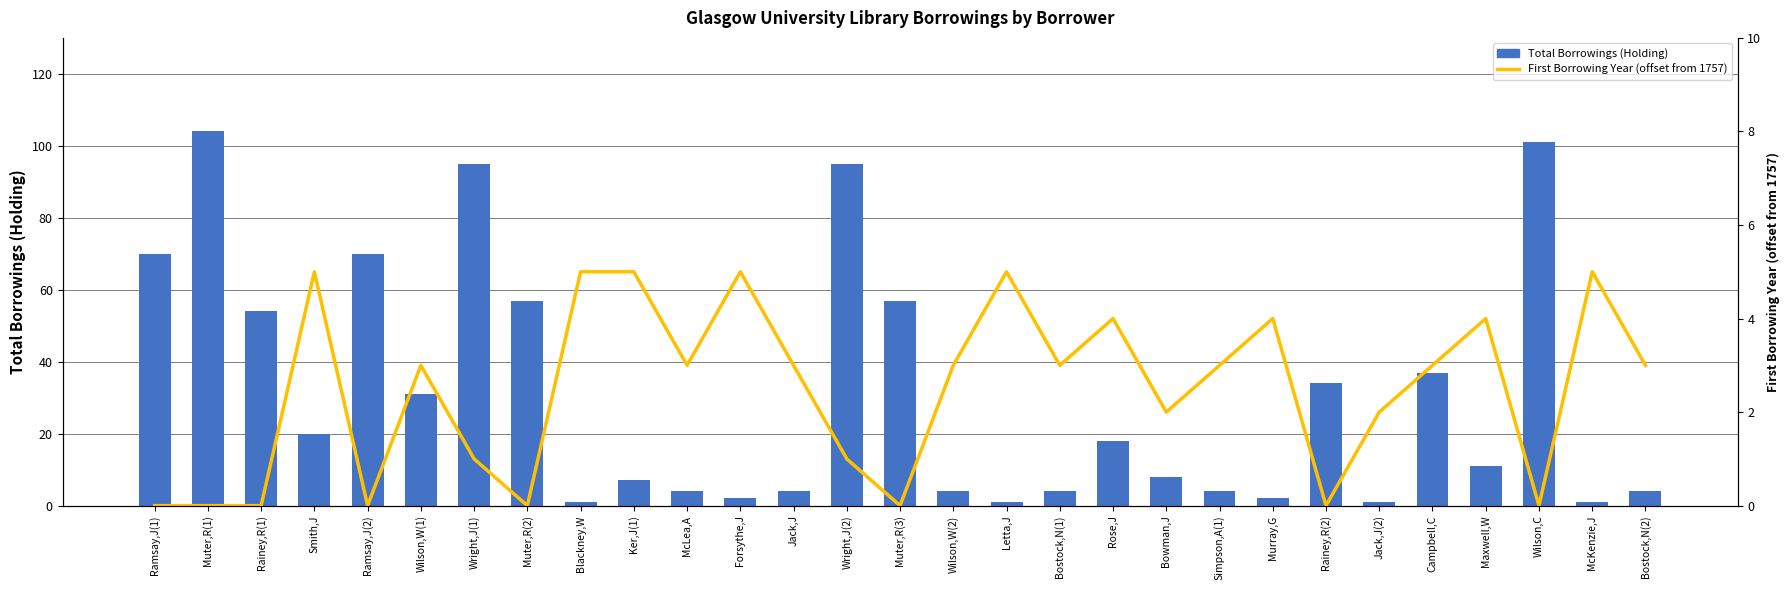

What is the difference between the Total Borrowings (Holding) values at Bowman,J and McKenzie,J?

7